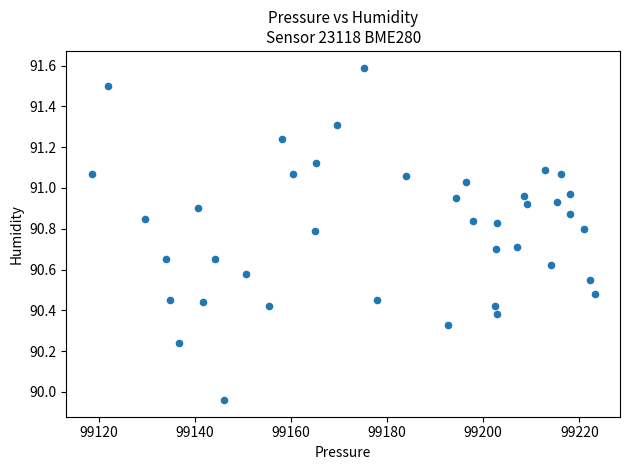

What is the range of X values (max minus min)?

104.7